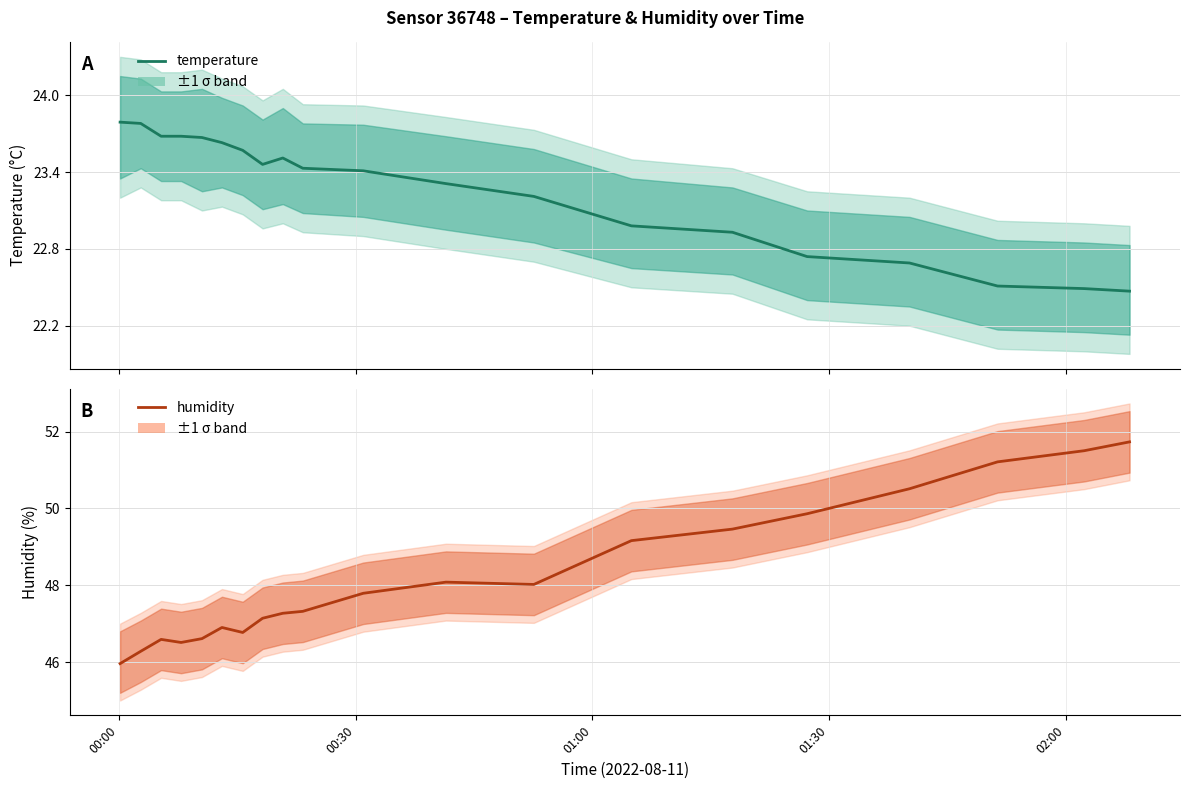

The humidity series shows 62.8 at 00:30. True or false?

False